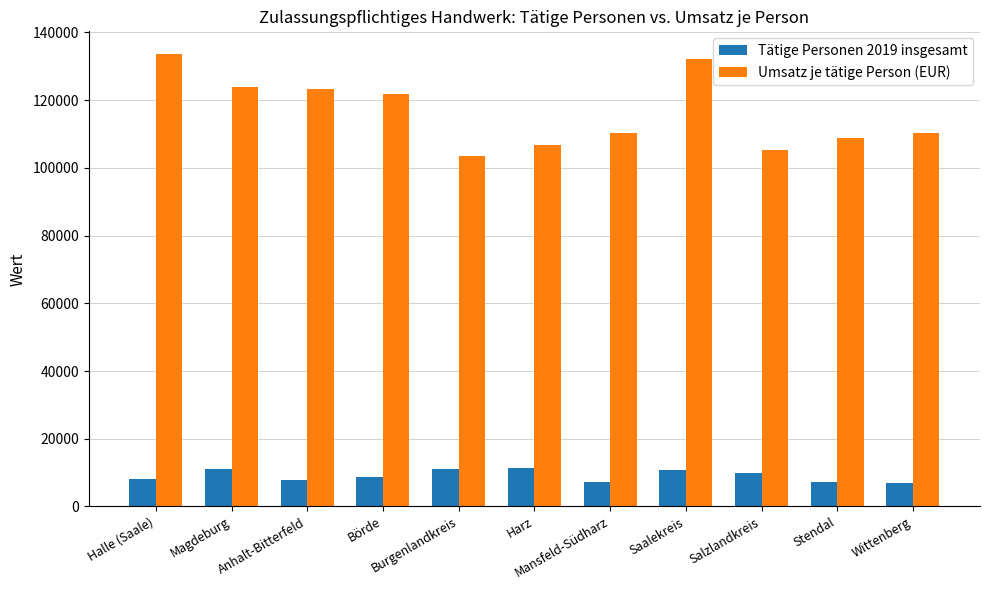

What are all the series names shown in the legend?

Tätige Personen 2019 insgesamt, Umsatz je tätige Person (EUR)